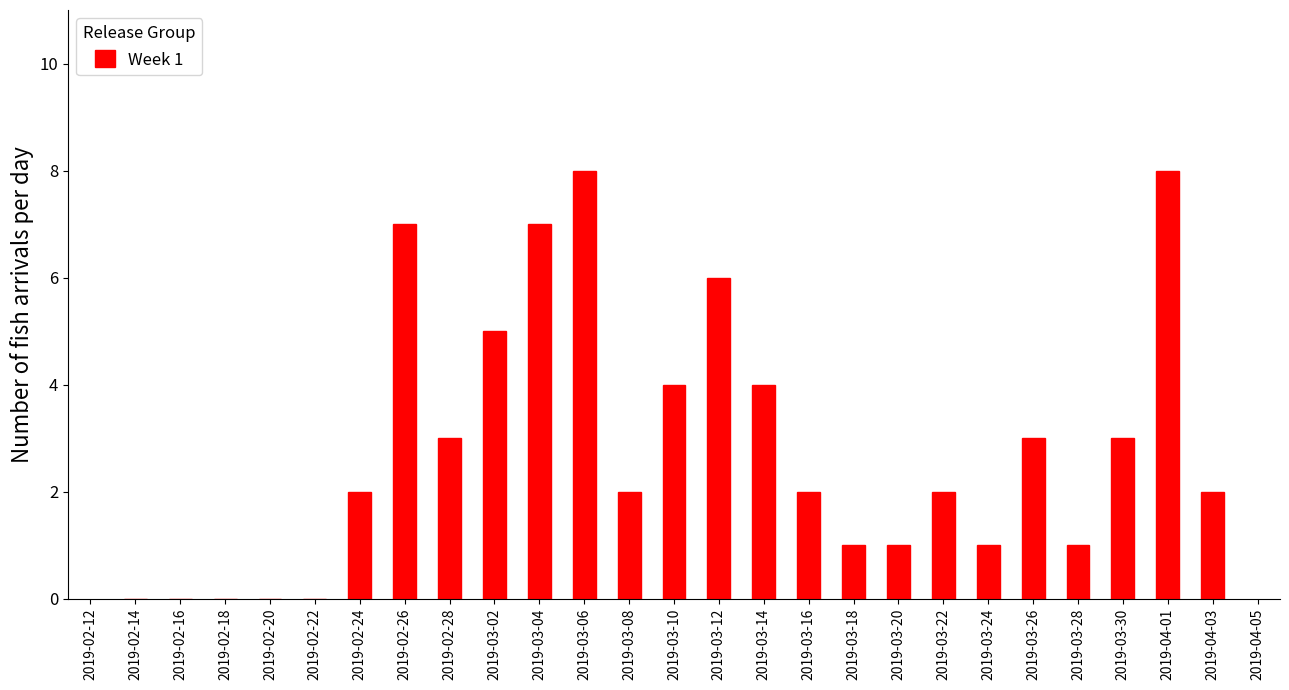

Reading right to left, what are all the values shown in this chart?

2019-04-03=2	2019-04-01=8	2019-03-30=3	2019-03-28=1	2019-03-26=3	2019-03-24=1	2019-03-22=2	2019-03-20=1	2019-03-18=1	2019-03-16=2	2019-03-14=4	2019-03-12=6	2019-03-10=4	2019-03-08=2	2019-03-06=8	2019-03-04=7	2019-03-02=5	2019-02-28=3	2019-02-26=7	2019-02-24=2	2019-02-22=0	2019-02-20=0	2019-02-18=0	2019-02-16=0	2019-02-14=0